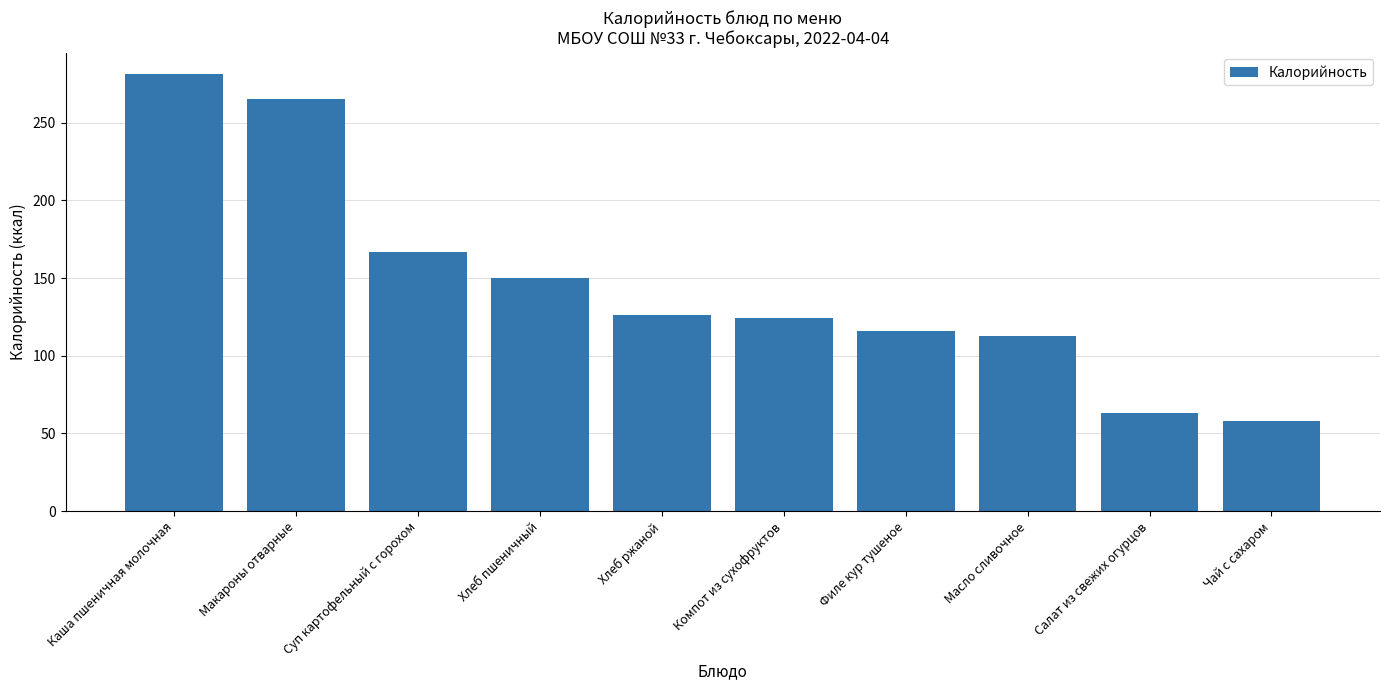

Count the number of categories in the chart.

10